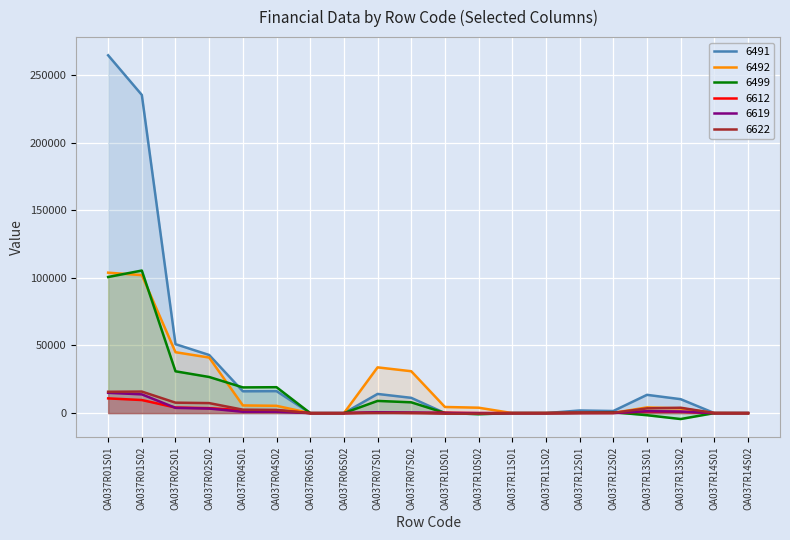

What is the difference between the maximum and minimum values in the col_6491 series?

264677.7